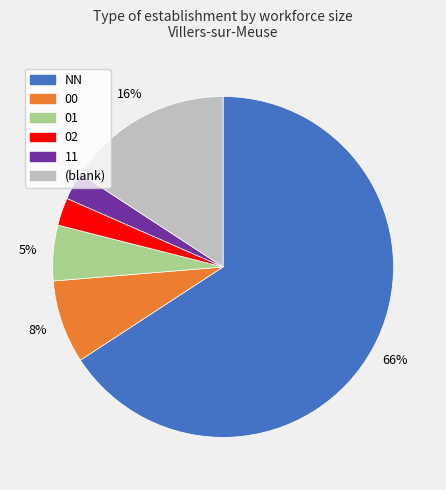

To the nearest percent, what is the average slice percentage?

17%